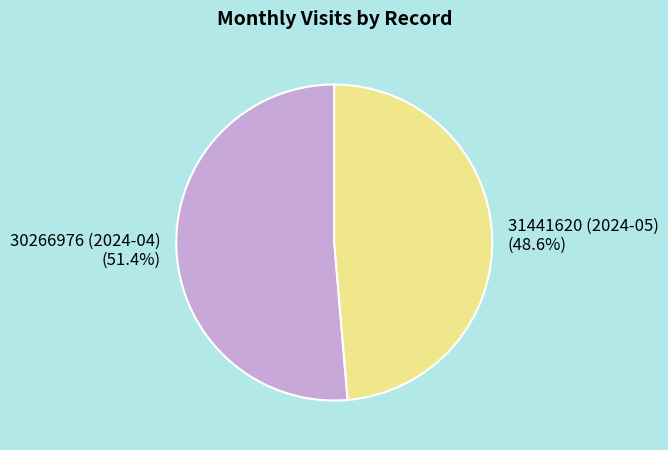

To the nearest percent, what percentage of the pie is 30266976 (2024-04)?

51%